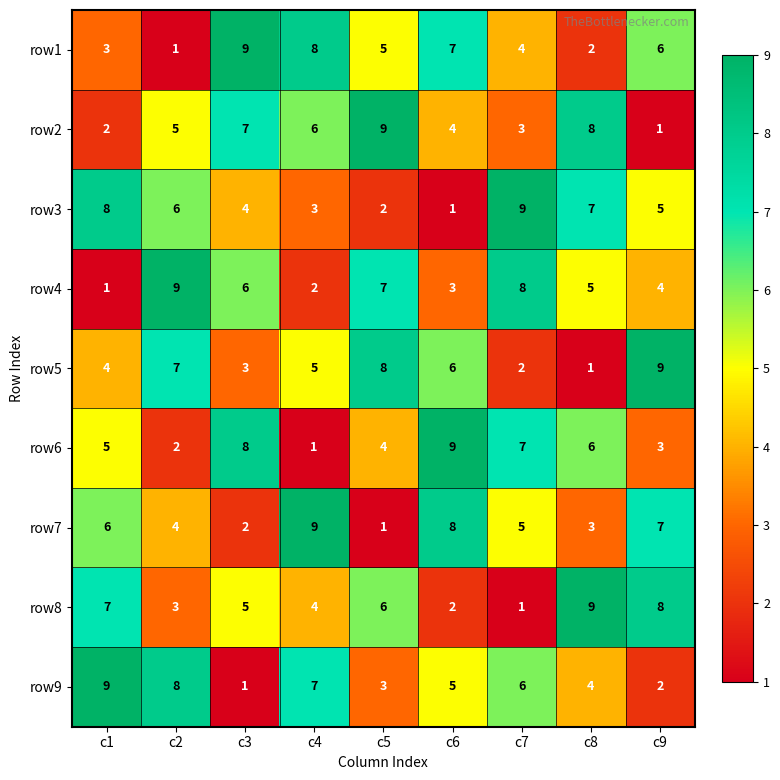

How many categories are shown in the chart?

9